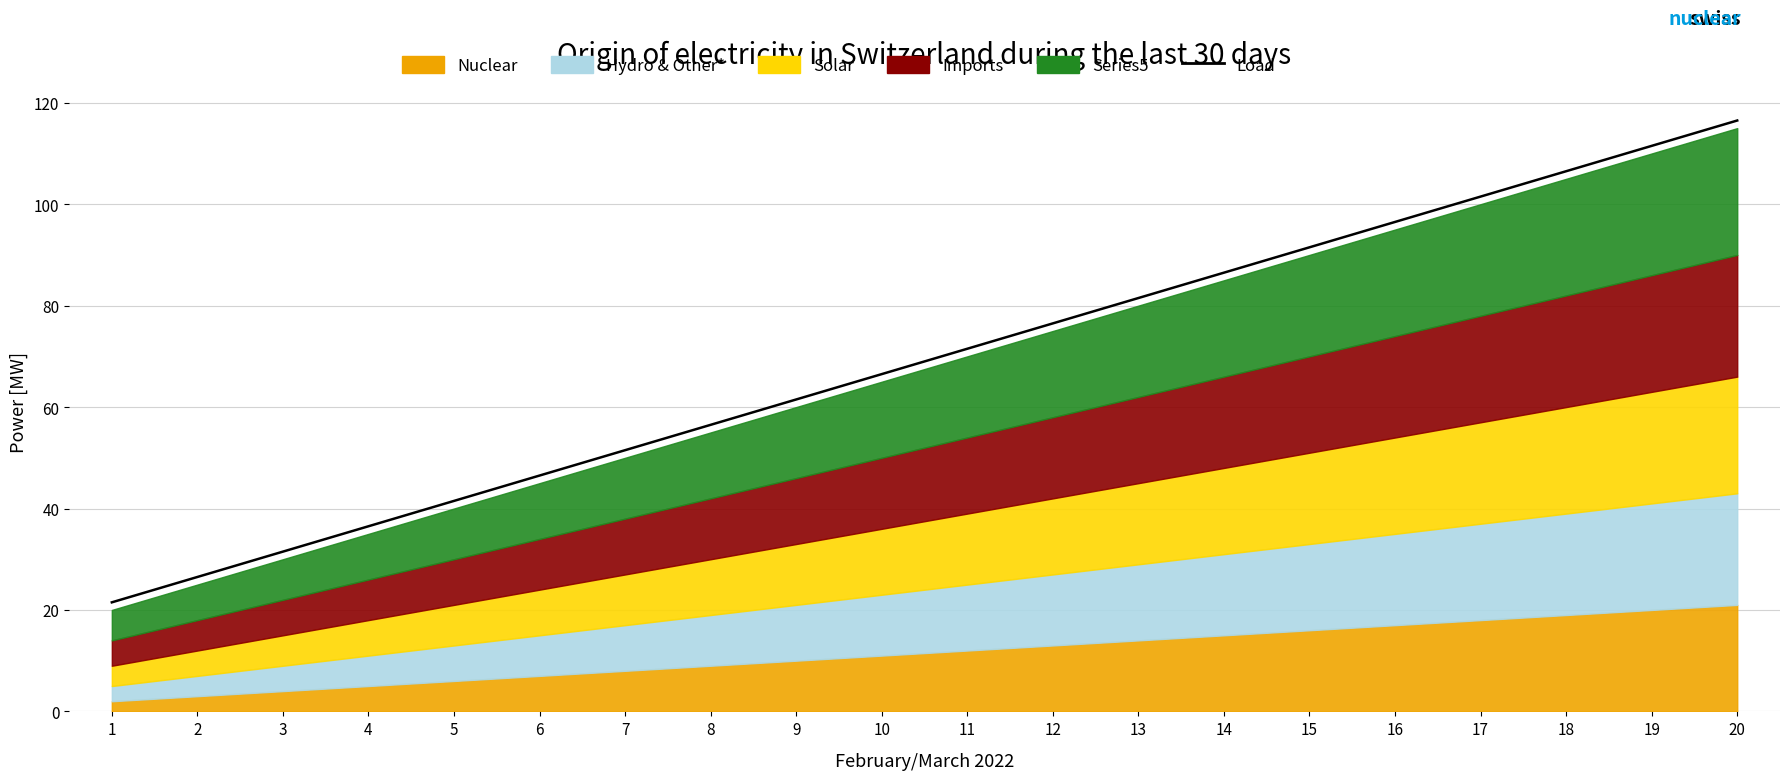

Reading right to left, list all the values displayed in this chart.

116.5	111.5	106.5	101.5	96.5	91.5	86.5	81.5	76.5	71.5	66.5	61.5	56.5	51.5	46.5	41.5	36.5	31.5	26.5	21.5